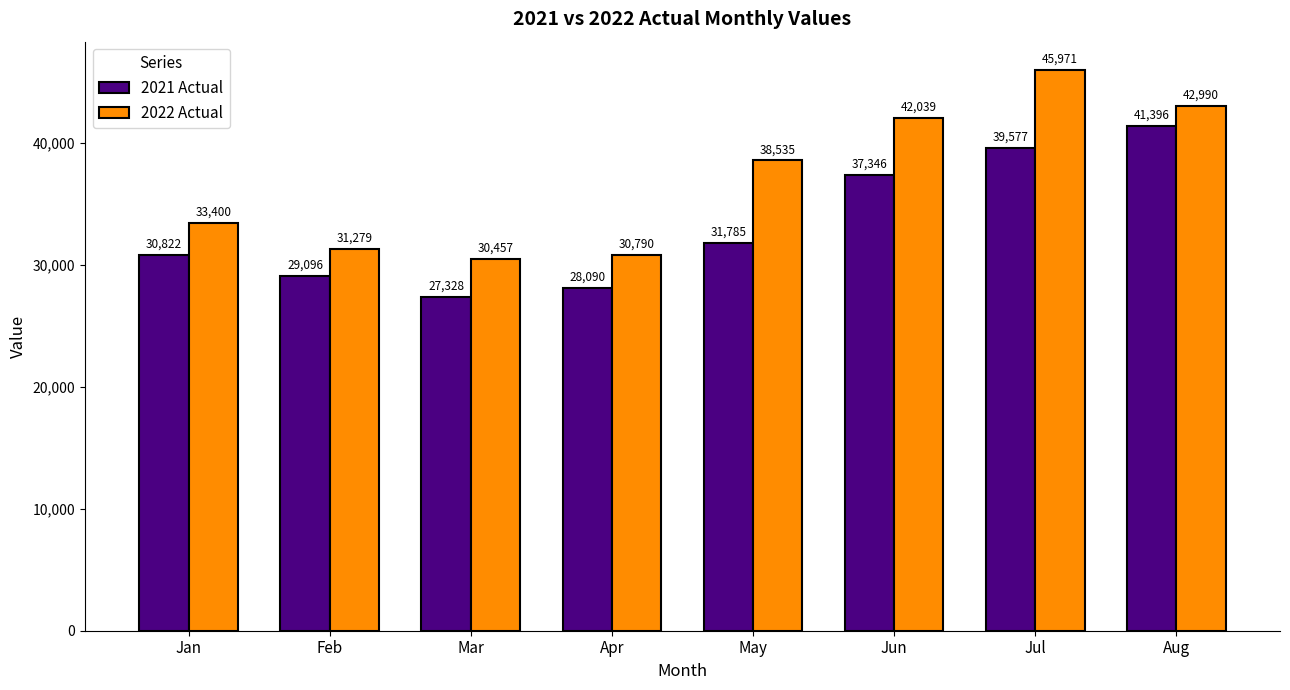

Rank the series by their average value, from highest to lowest.

2022 Actual, 2021 Actual